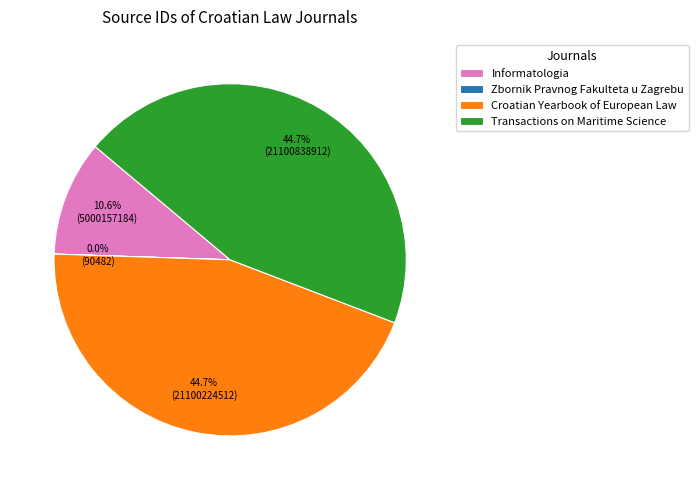

To the nearest percent, what percentage of the pie is Croatian Yearbook of European Law?

45%